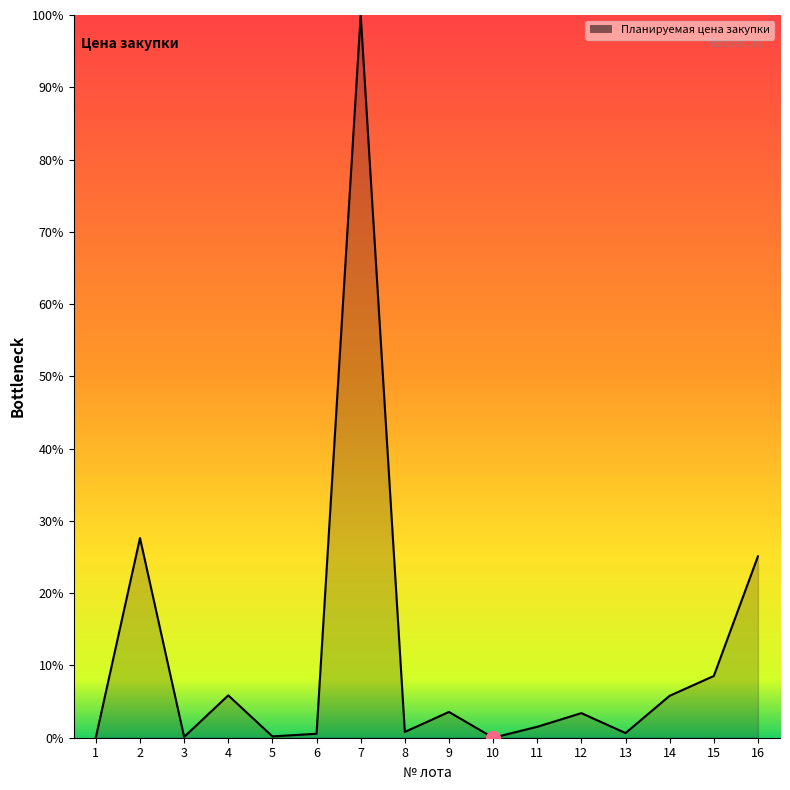

Which category has the highest value across all series?

7